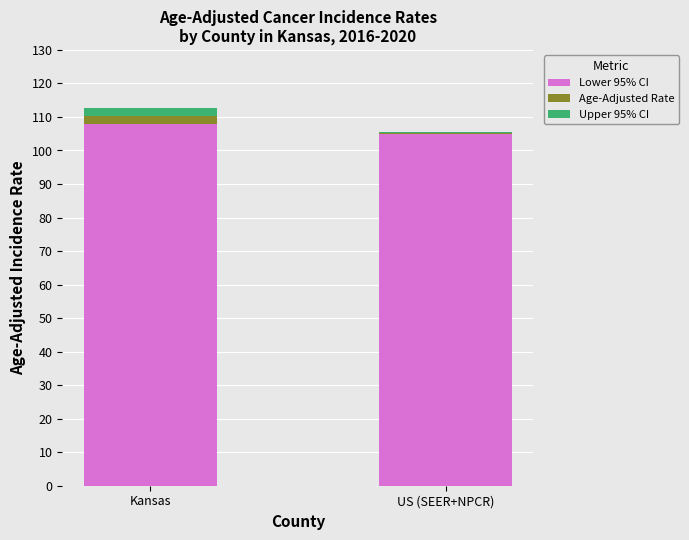

The Lower 95% CI series shows 66.2 at Kansas. True or false?

False